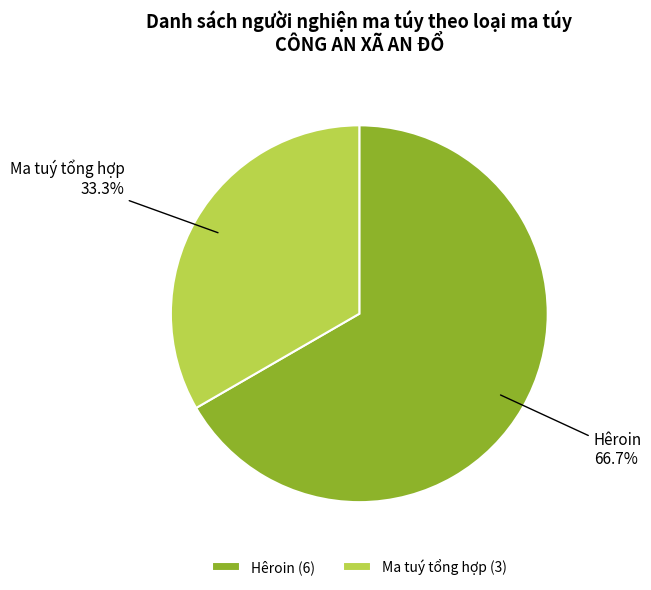

Rank the categories by value from lowest to highest.

Ma tuý tổng hợp, Hêroin